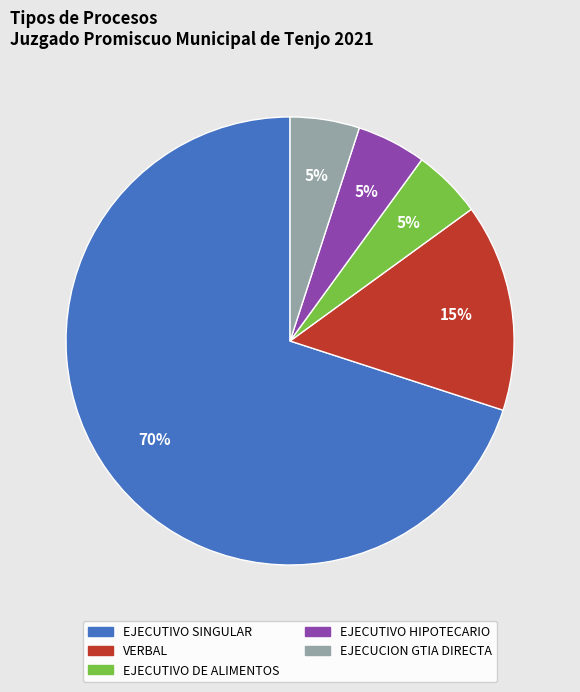

How many segments does this pie chart have?

5